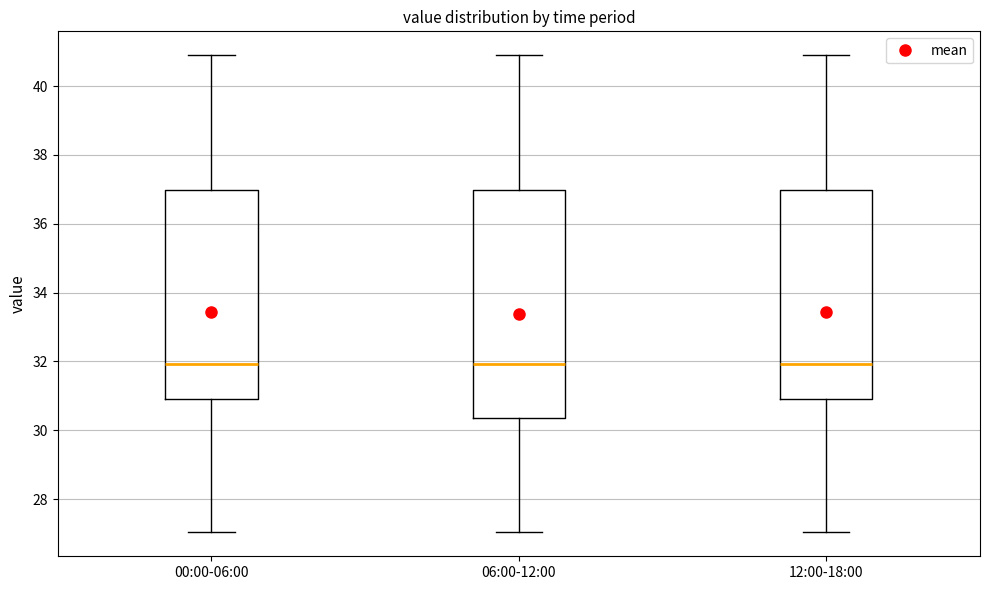

Which box is the tallest, from its lower edge to its upper edge?

06:00-12:00